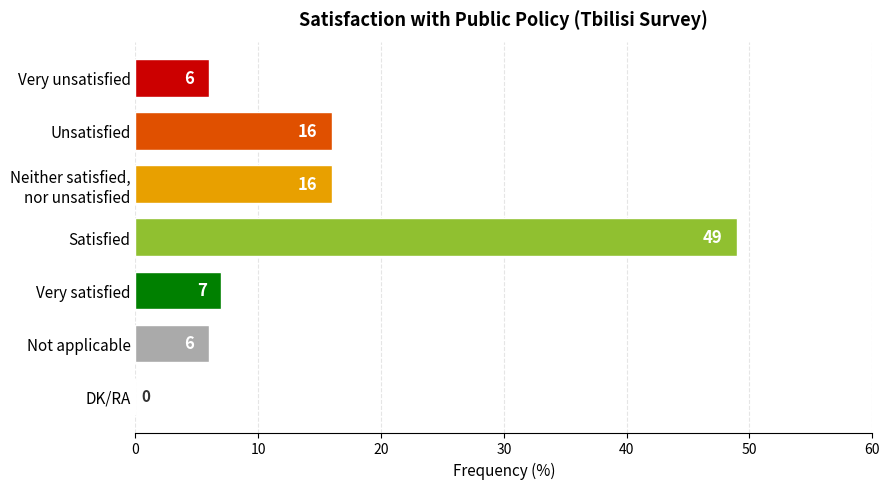

What is the greatest value displayed?

49